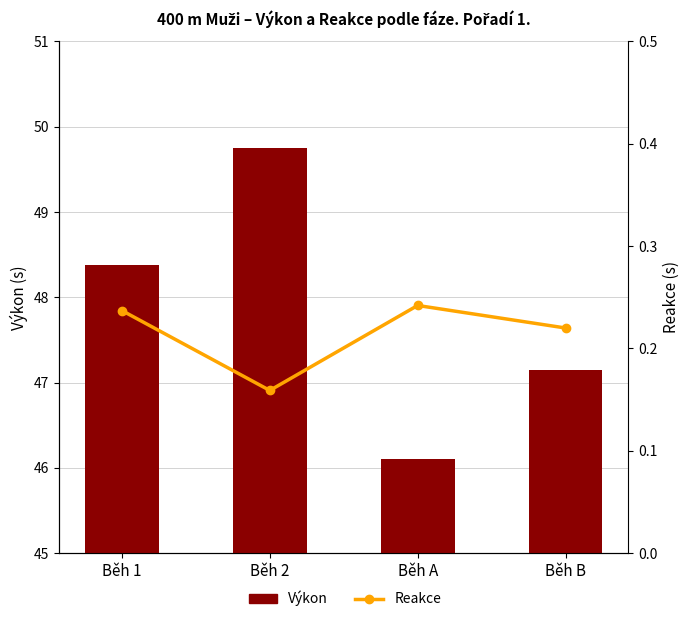

Rank the series by their average value, from lowest to highest.

Reakce, Výkon